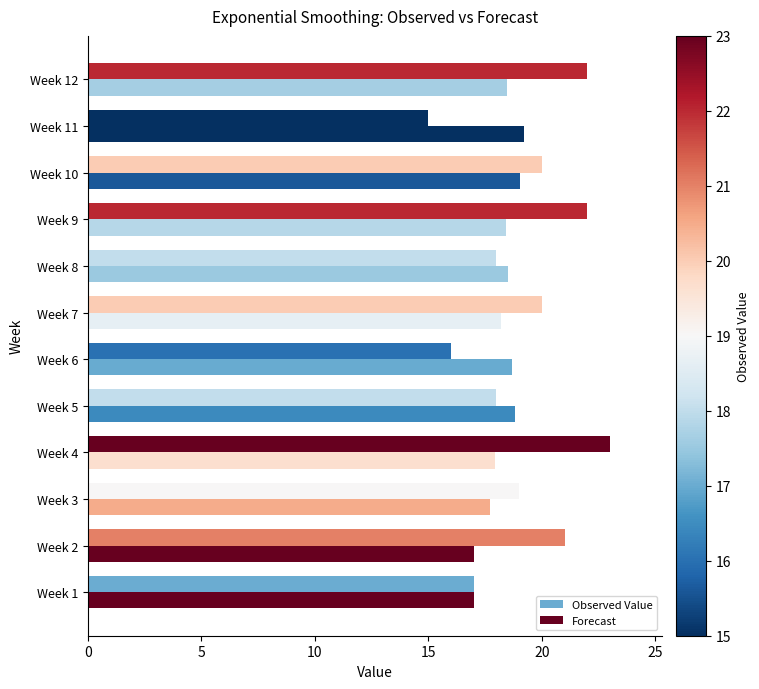

How many series are shown in this chart?

2